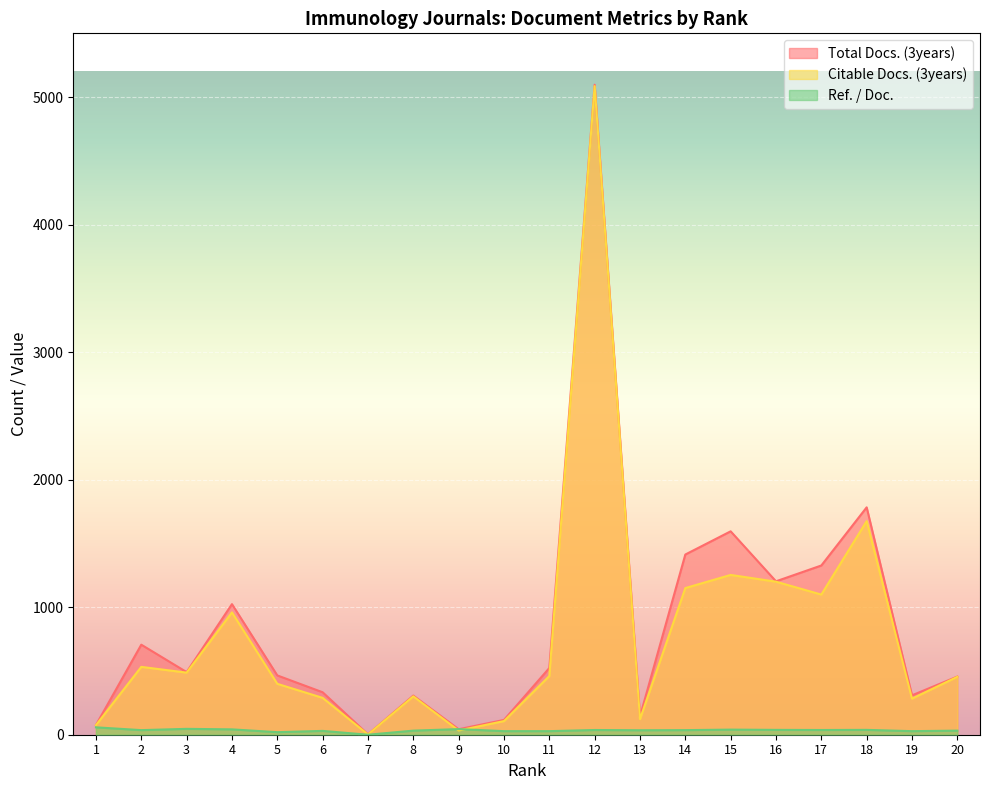

At which category does Citable Docs. (3years) reach its first local peak?

2